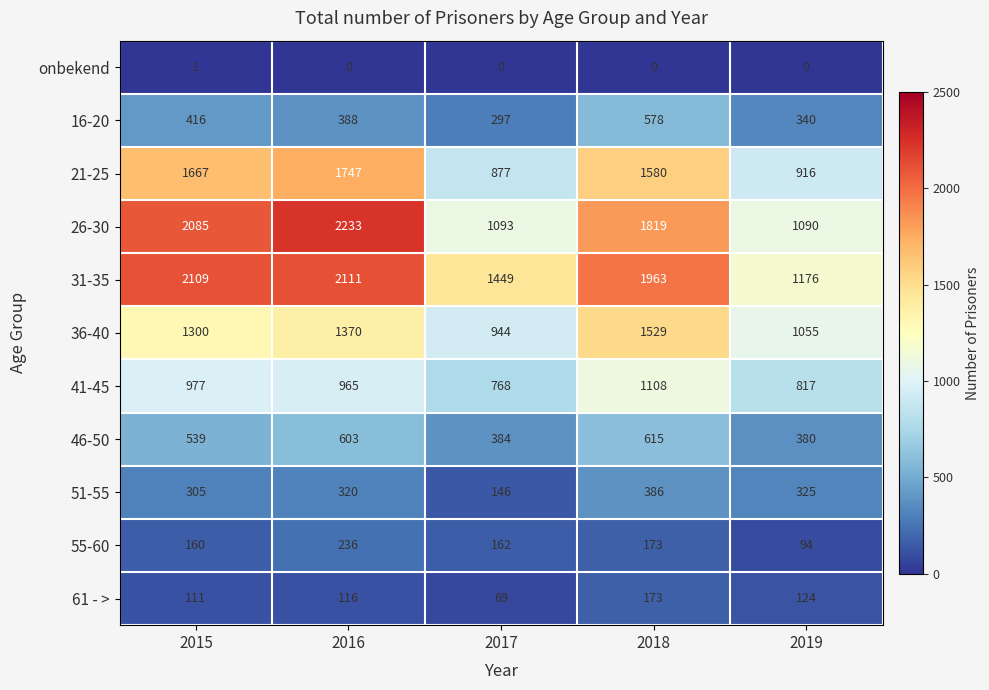

True or false: 55-60 has a value of 236 at 2016.

True